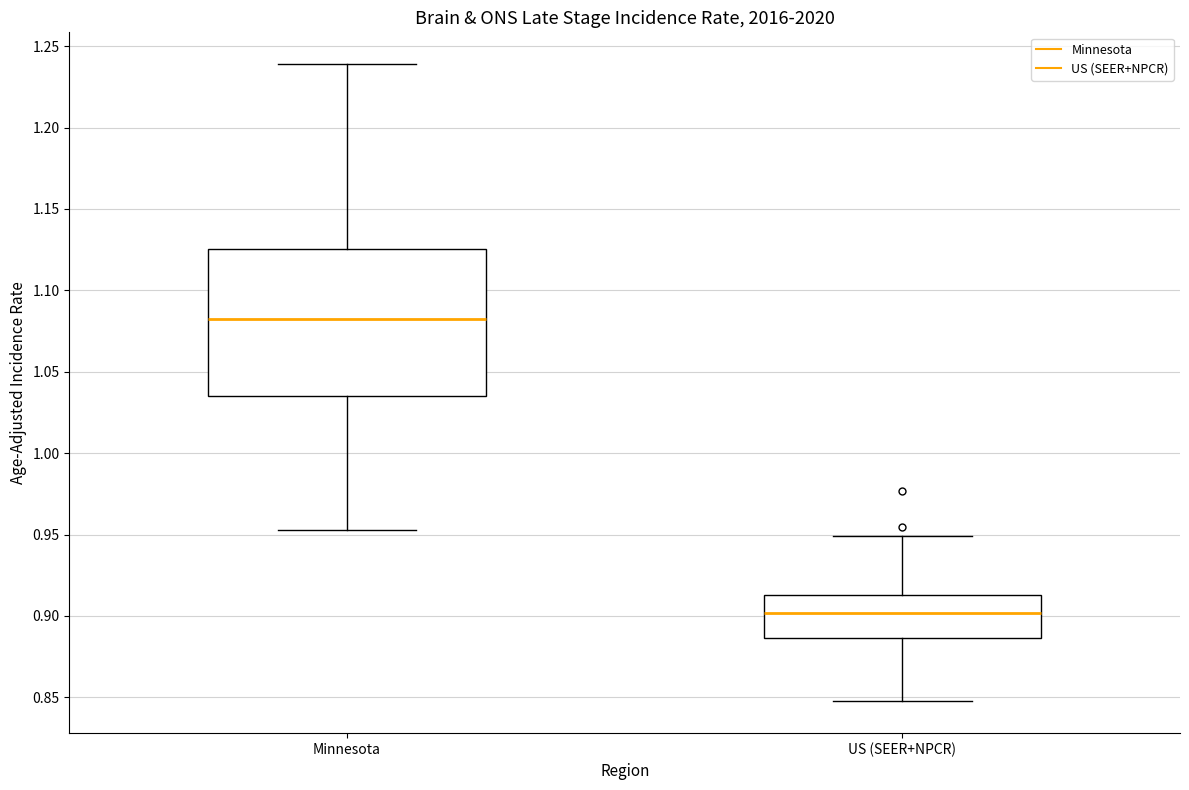

Reading left to right, transcribe this box plot: for each box, give where its median line is, the range the box spans, and where its two whiskers end, as read against the y-axis. The values are not printed on the chart, so give them approximately, as read against the axis.

Minnesota: median 1.080, box 1.035 to 1.125, whiskers 0.955 to 1.240
US (SEER+NPCR): median 0.900, box 0.885 to 0.915, whiskers 0.850 to 0.950